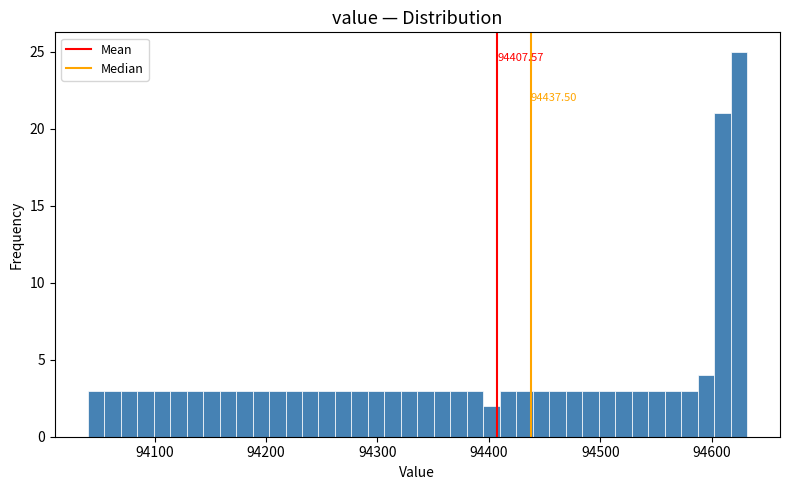

Read against the x-axis, roughly where is the centre of the tallest bar?

94620